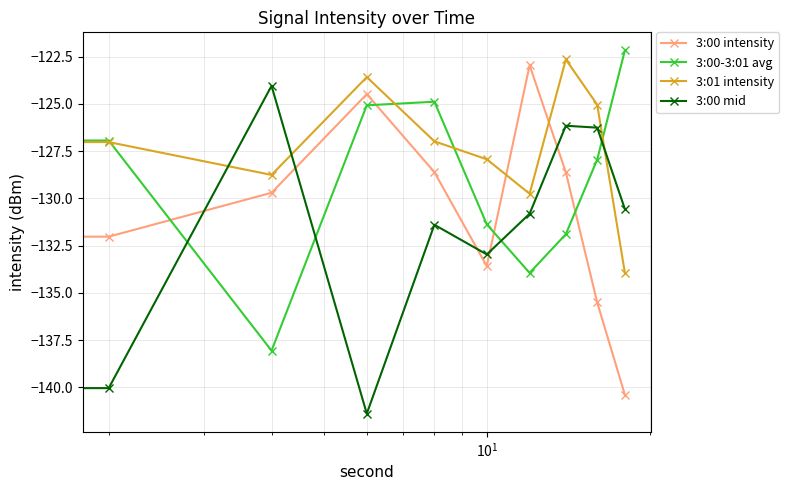

Which series has the largest total across all categories?

3:01 intensity